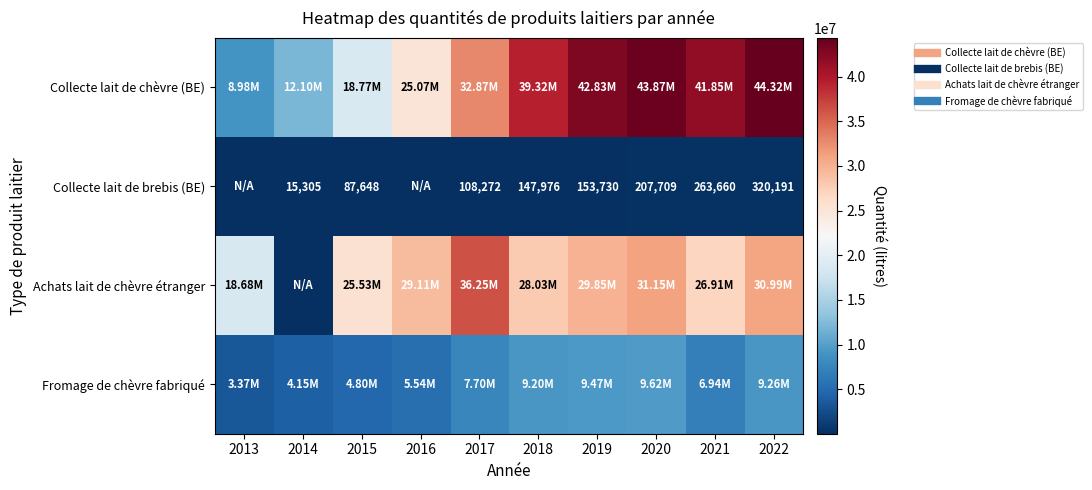

What is the maximum value for Collecte lait de brebis (BE)?

320191